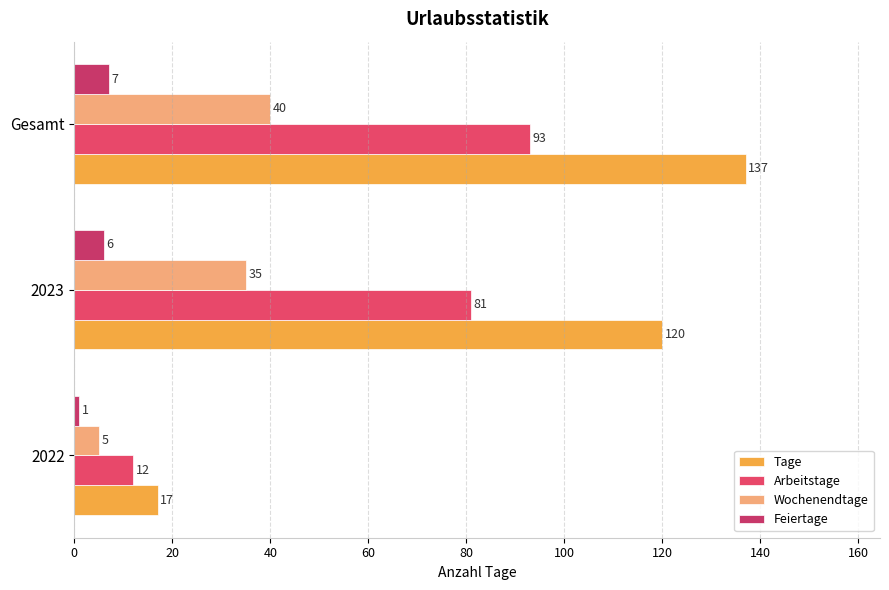

How many data points does each series have?

3